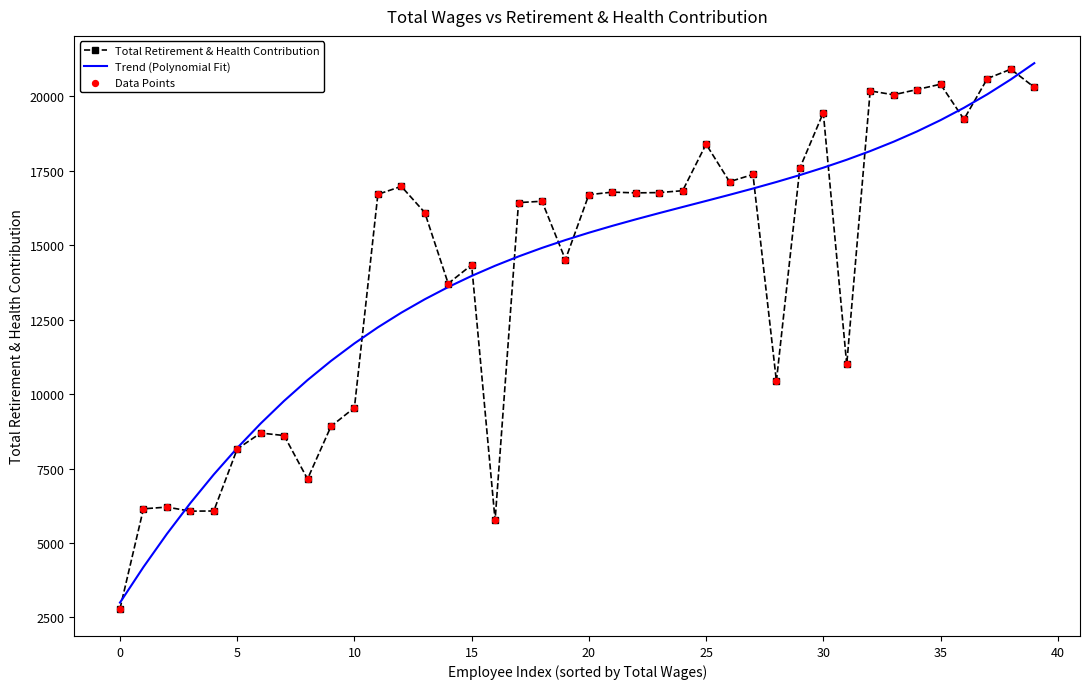

What is the minimum value shown in the chart?

2795.0